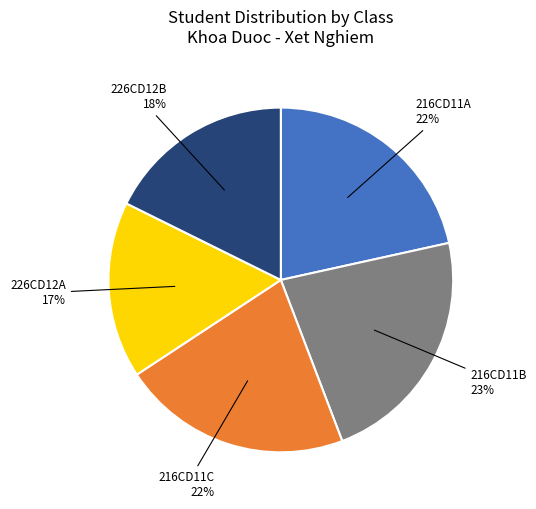

To the nearest percent, what is the difference between the 226CD12A and 226CD12B slice percentages?

1%